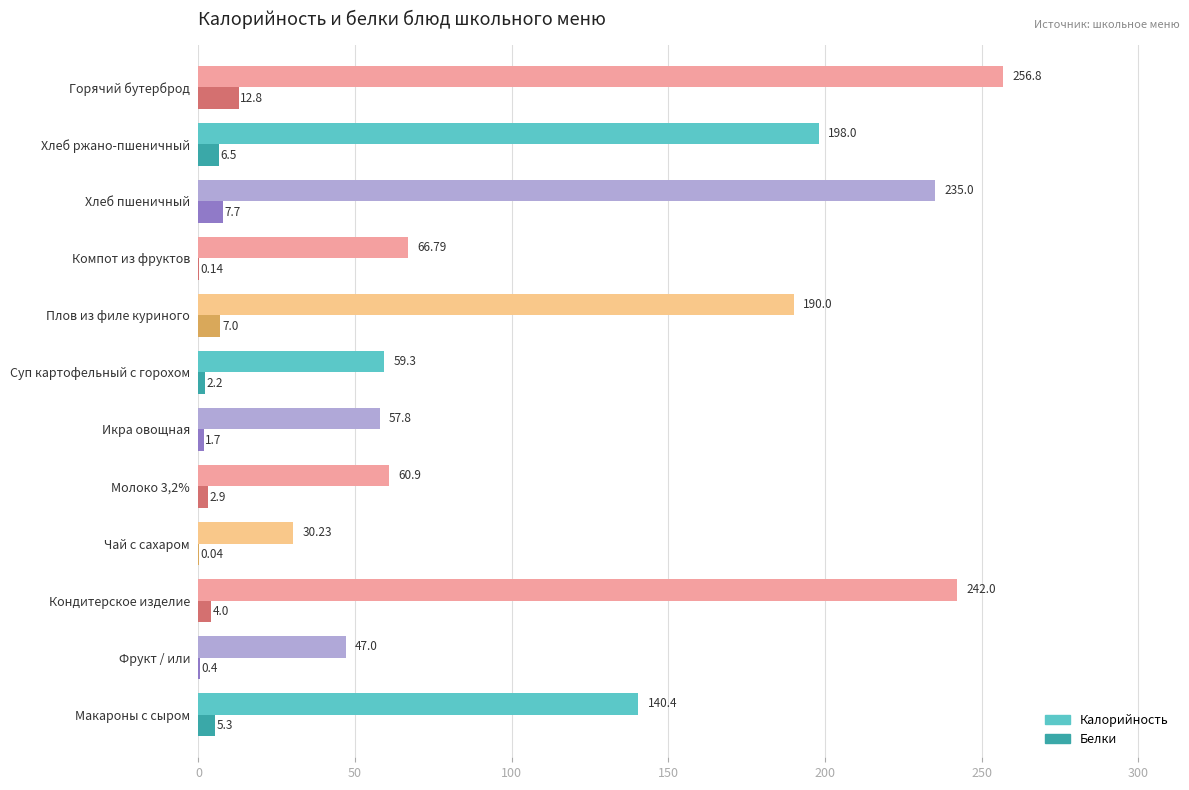

What is the greatest value displayed?

256.8